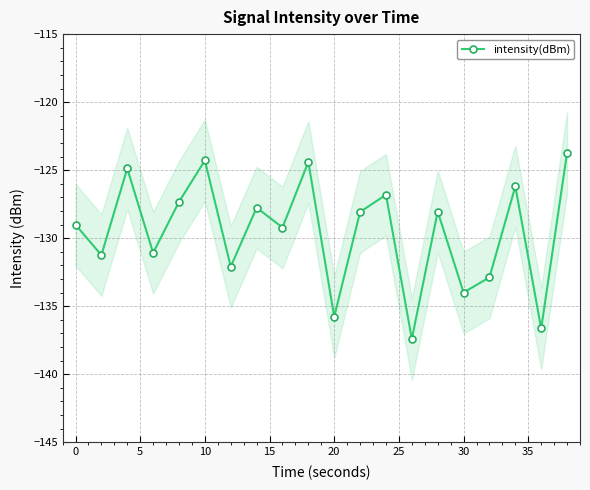

How many lines are shown in the chart?

1